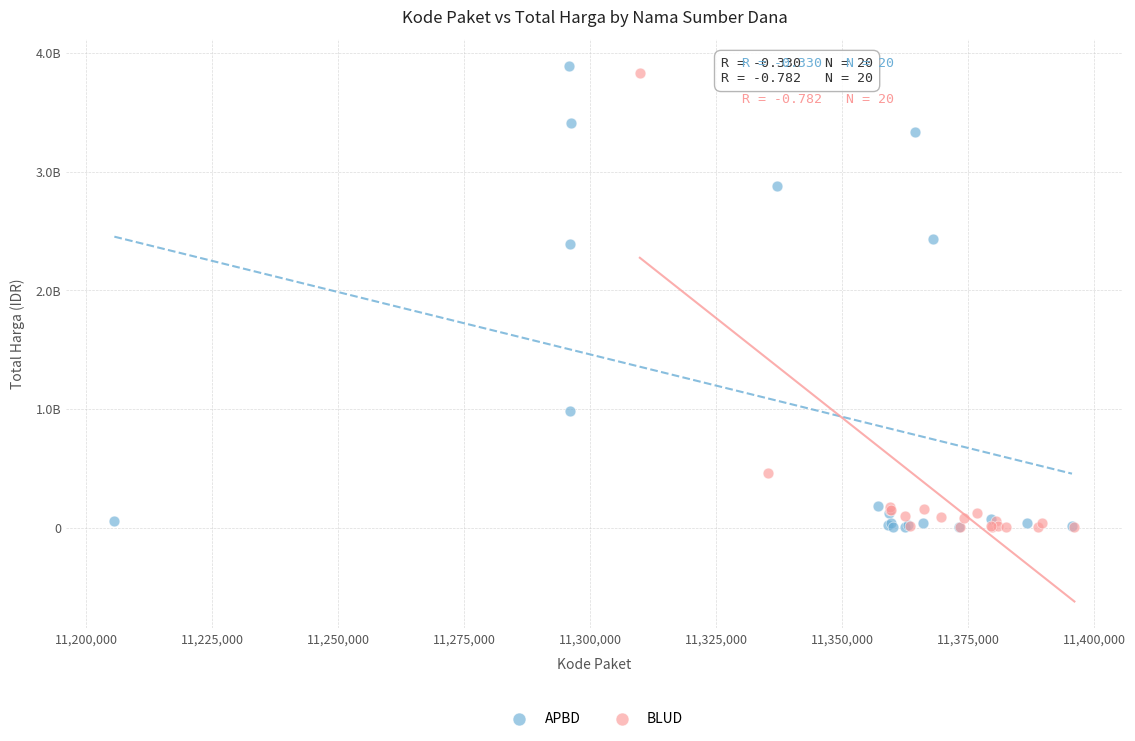

What are all the series names shown in the legend?

APBD, BLUD